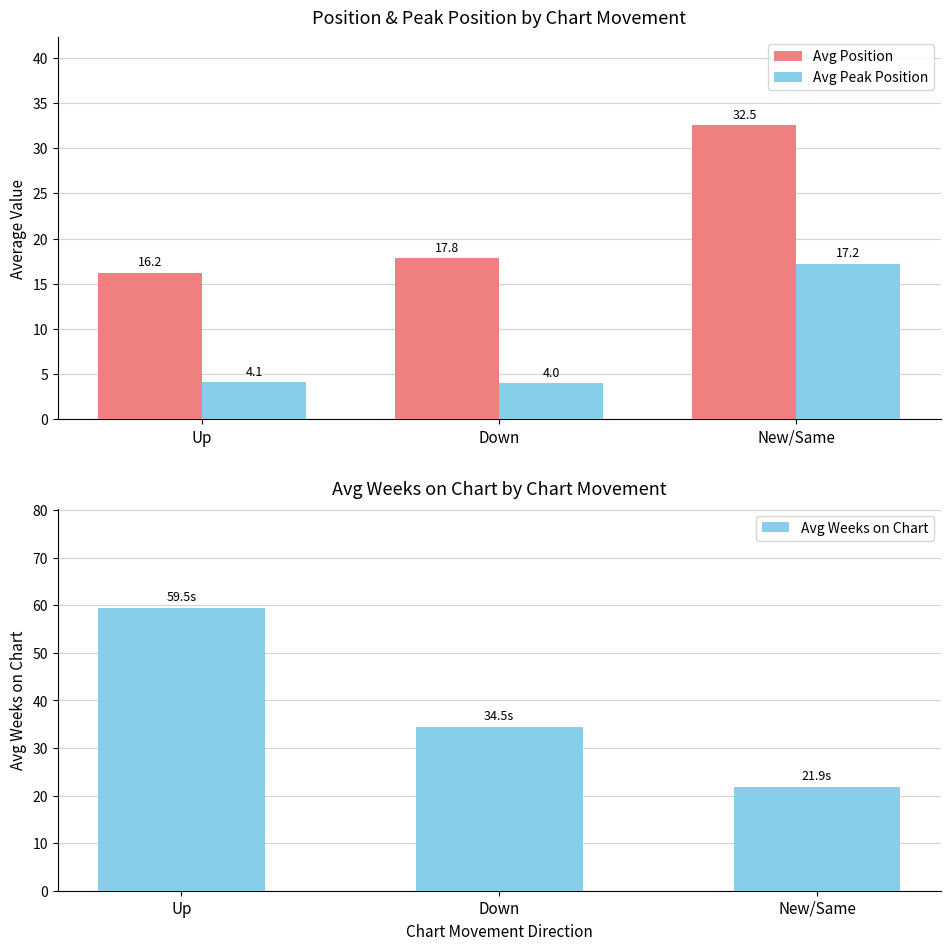

What is the minimum value for Avg Weeks on Chart?

21.9